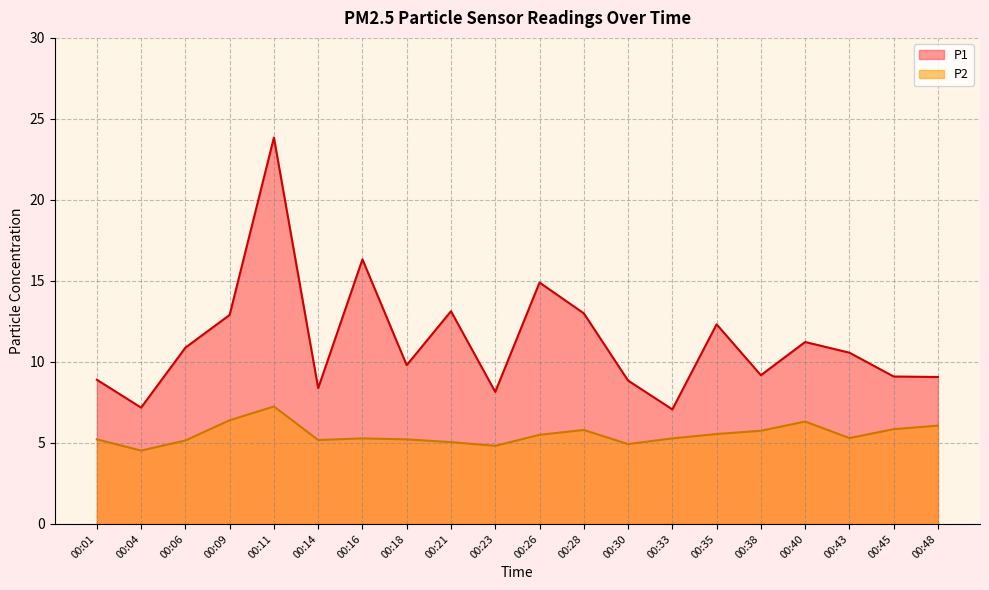

True or false: P2 has a value of 7.4 at 00:21.

False